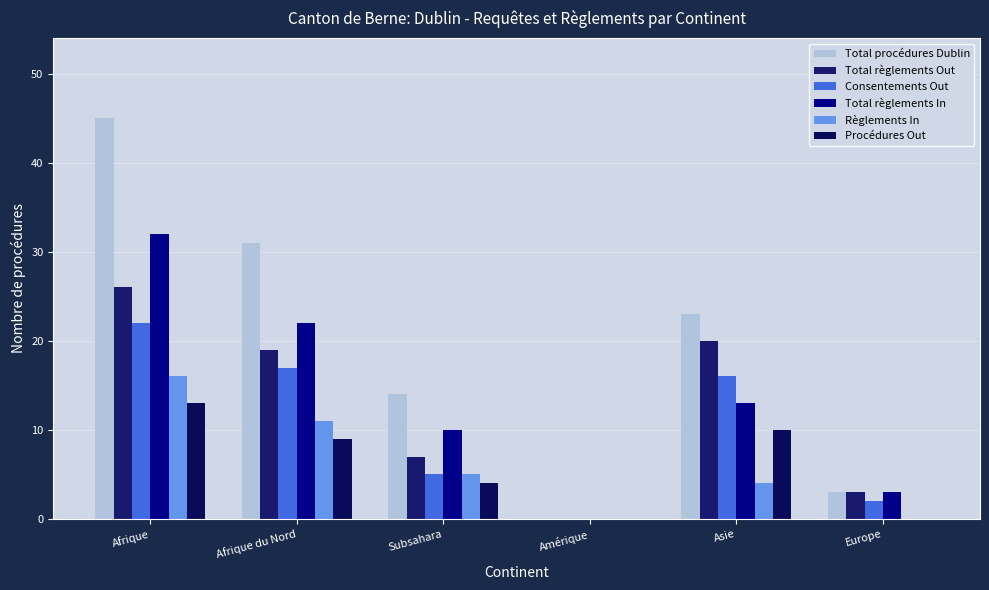

At which category is the sum across all series the highest?

Afrique